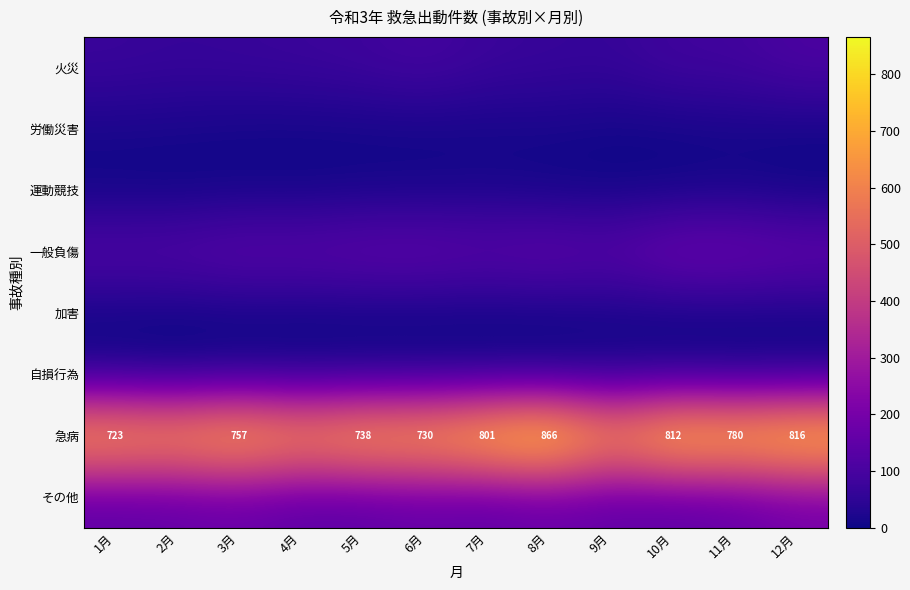

Count the number of data series in this chart.

8